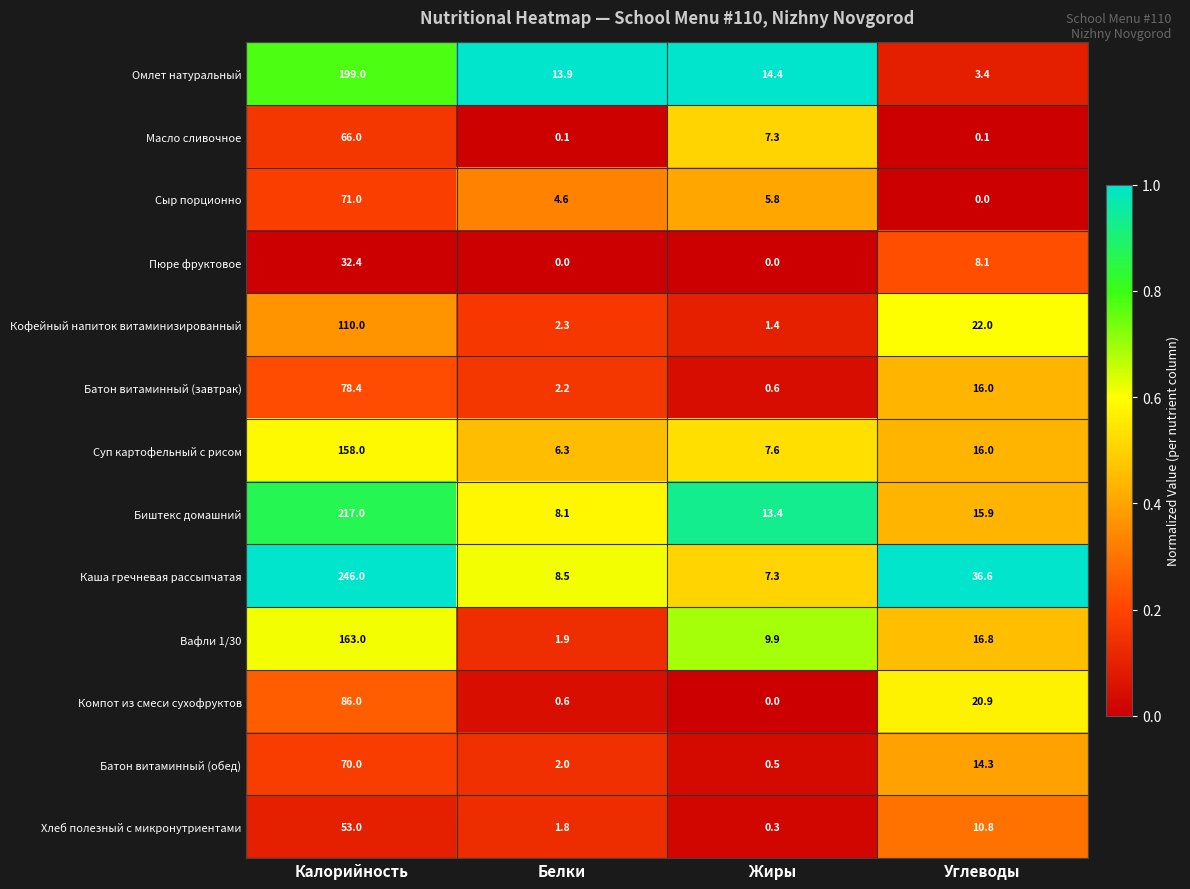

Rank the series at Белки from lowest to highest value.

Пюре фруктовое, Масло сливочное, Компот из смеси сухофруктов, Хлеб полезный с микронутриентами, Вафли 1/30, Батон витаминный (обед), Батон витаминный (завтрак), Кофейный напиток витаминизированный, Сыр порционно, Суп картофельный с рисом, Биштекс домашний, Каша гречневая рассыпчатая, Омлет натуральный